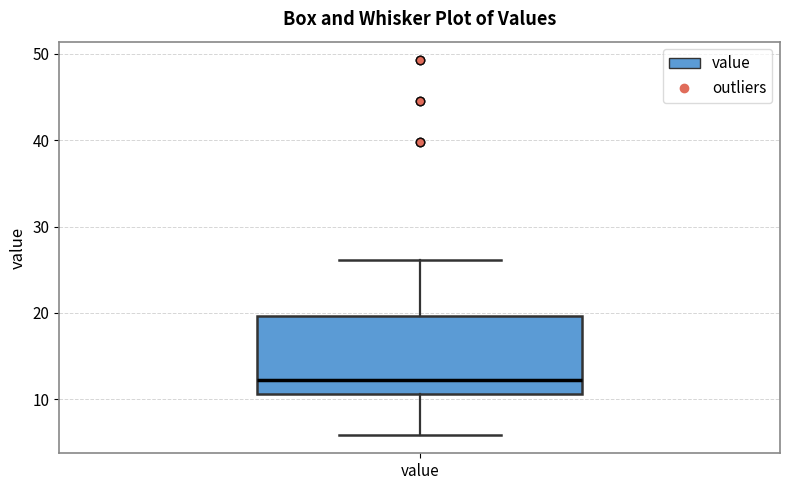

Transcribe this box plot: give where the median line is, the range the box spans, and where the two whiskers end, as read against the y-axis. The values are not printed on the chart, so give them approximately, as read against the axis.

median 12, box 11 to 20, whiskers 6 to 26